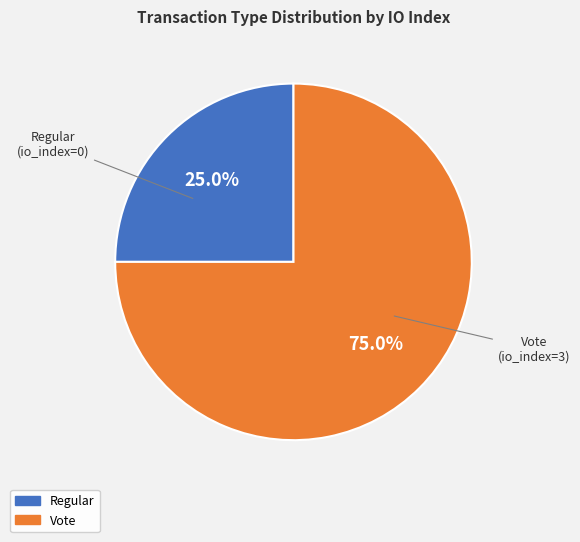

Rank the categories by value from highest to lowest.

Vote, Regular